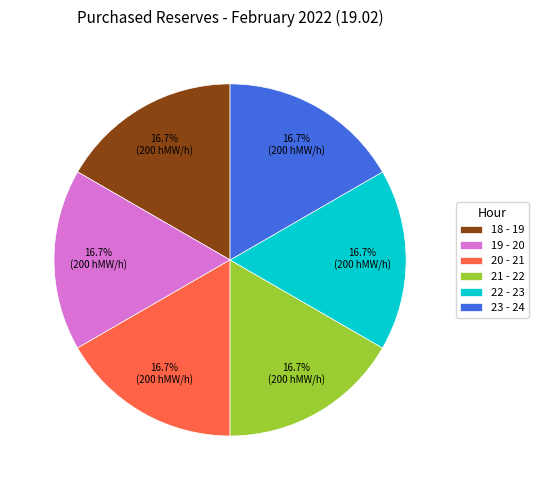

Combined, do 19 - 20 and 21 - 22 account for over 50%?

No